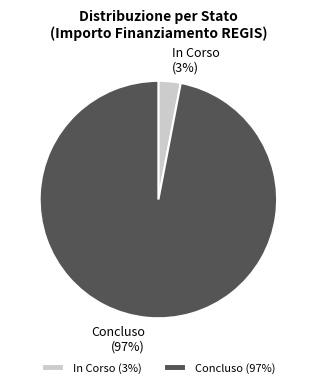

Count the number of slices in the pie.

2